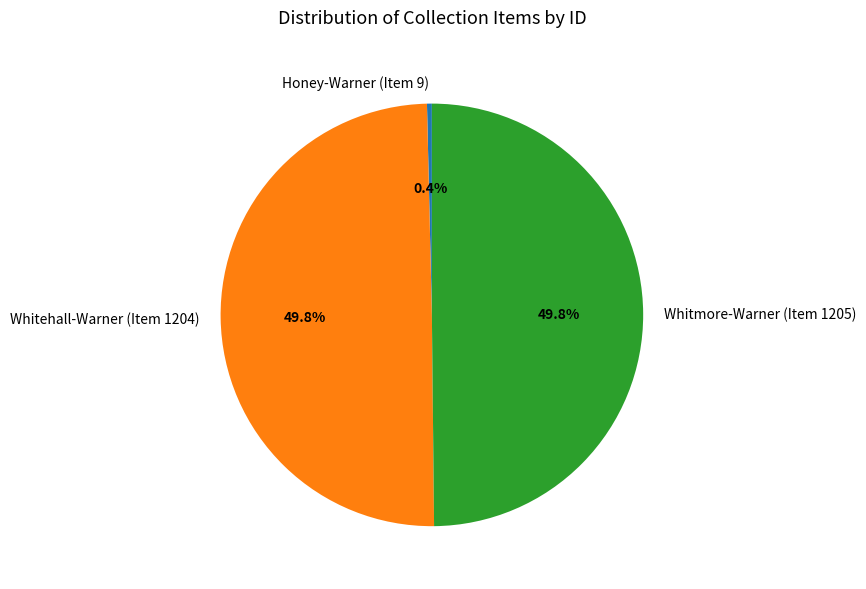

Count the number of slices in the pie.

3